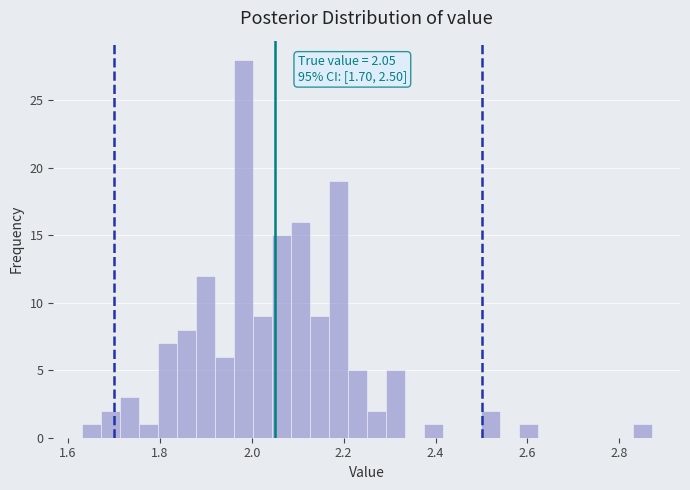

Read against the x-axis, roughly where is the centre of the tallest bar?

1.98